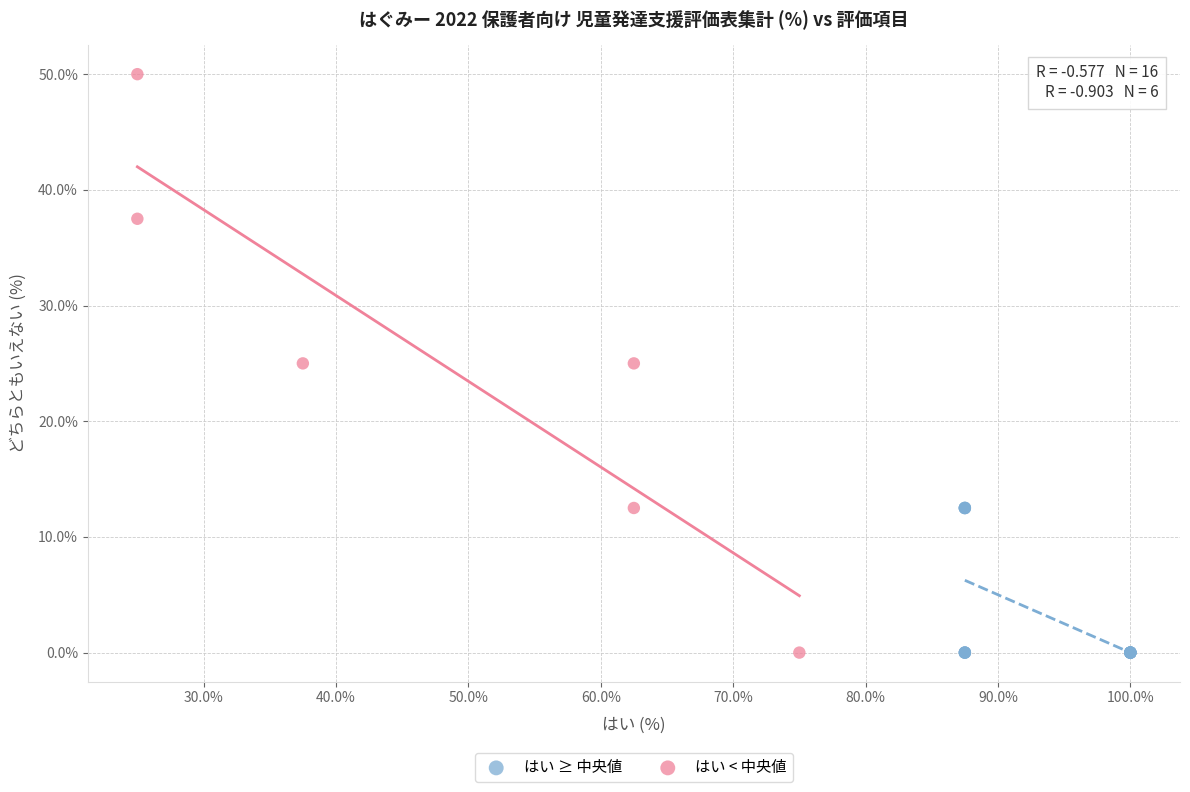

Which series has the largest Y range (max minus min)?

はい < 中央値